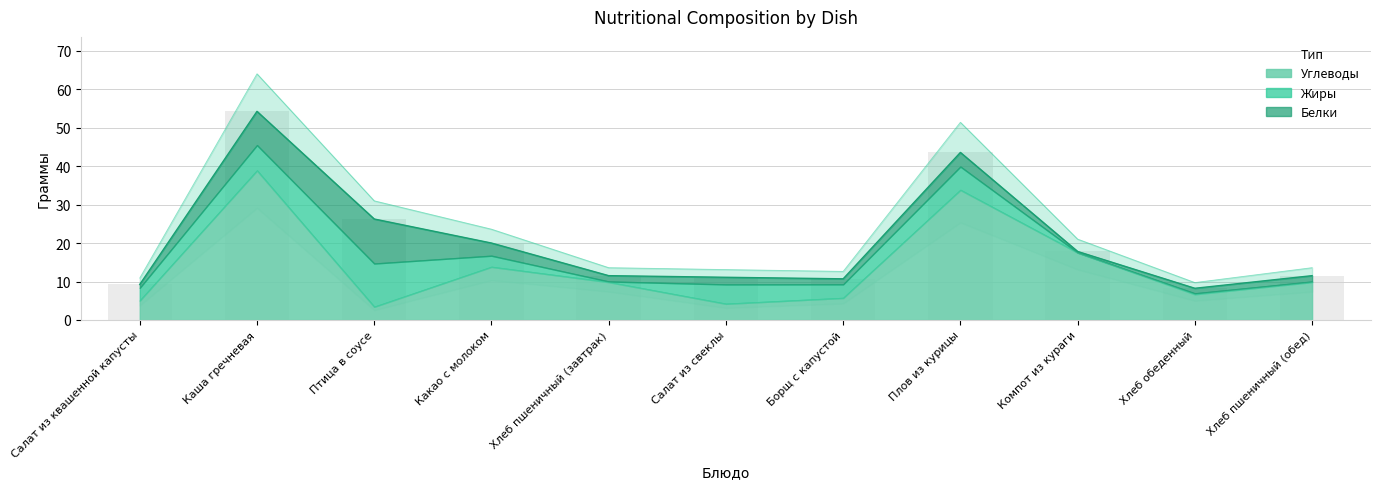

What is the average value of the Белки series?

3.3